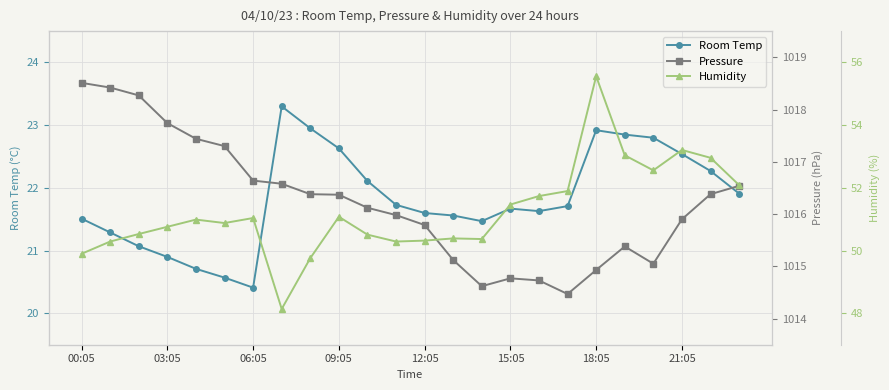

Reading left to right, list all the values displayed in this chart.

Room Temp: 21.5	21.3	21.1	20.9	20.7	20.6	20.4	23.3	22.9	22.6	22.1	21.7	21.6	21.6	21.5	21.7	21.6	21.7	22.9	22.9	22.8	22.5	22.3	21.9
Pressure: 1018.5	1018.4	1018.3	1017.7	1017.4	1017.3	1016.6	1016.6	1016.4	1016.4	1016.1	1016.0	1015.8	1015.1	1014.6	1014.8	1014.7	1014.5	1014.9	1015.4	1015.0	1015.9	1016.4	1016.5
Humidity: 49.9	50.3	50.5	50.8	51.0	50.9	51.0	48.1	49.8	51.1	50.5	50.3	50.3	50.4	50.4	51.5	51.7	51.9	55.6	53.0	52.6	53.2	53.0	52.1